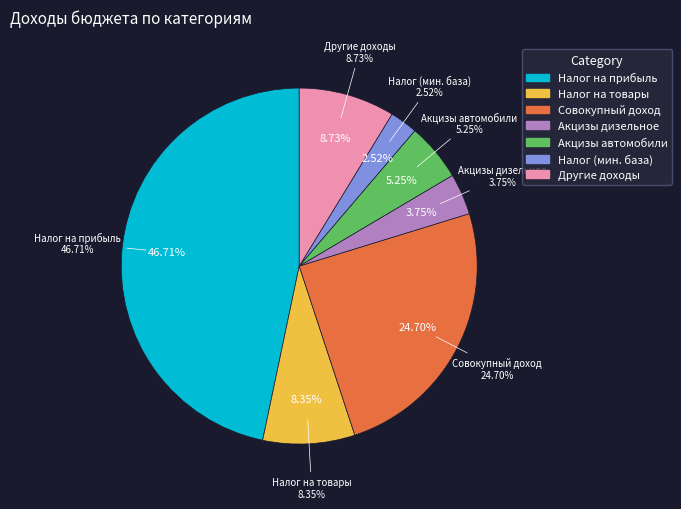

Is it true that НАЛОГИ НА ПРИБЫЛЬ, ДОХОДЫ is 19% of the pie?

False